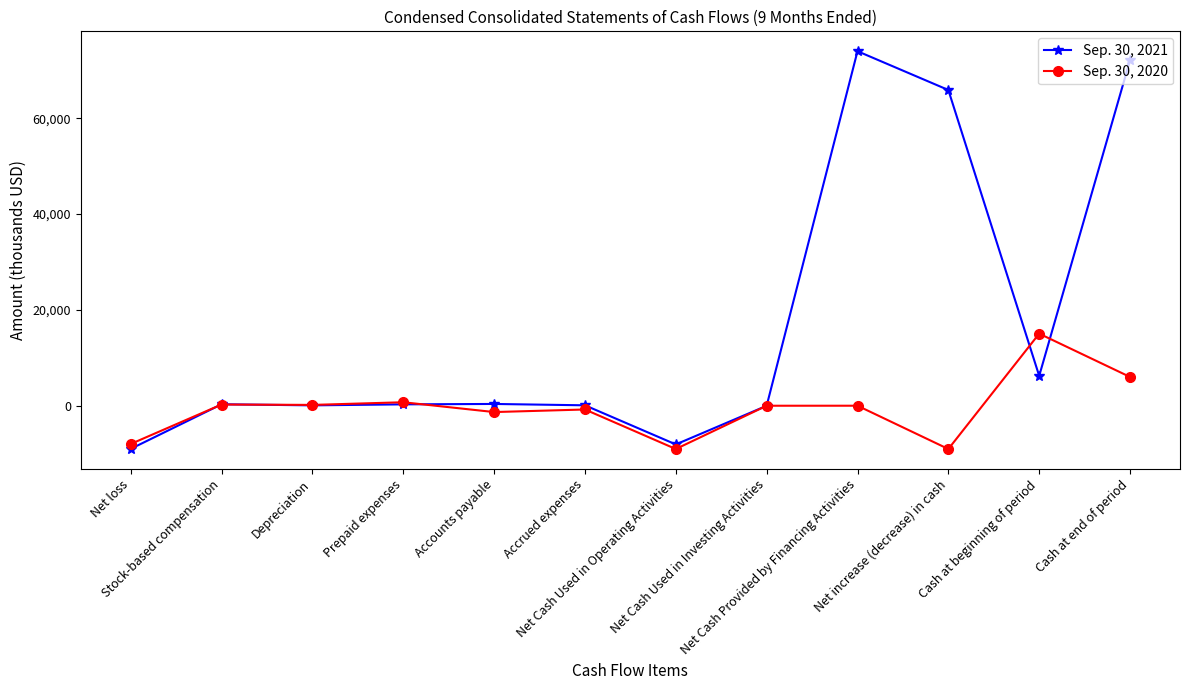

Which series has the widest spread of values?

Sep. 30, 2021